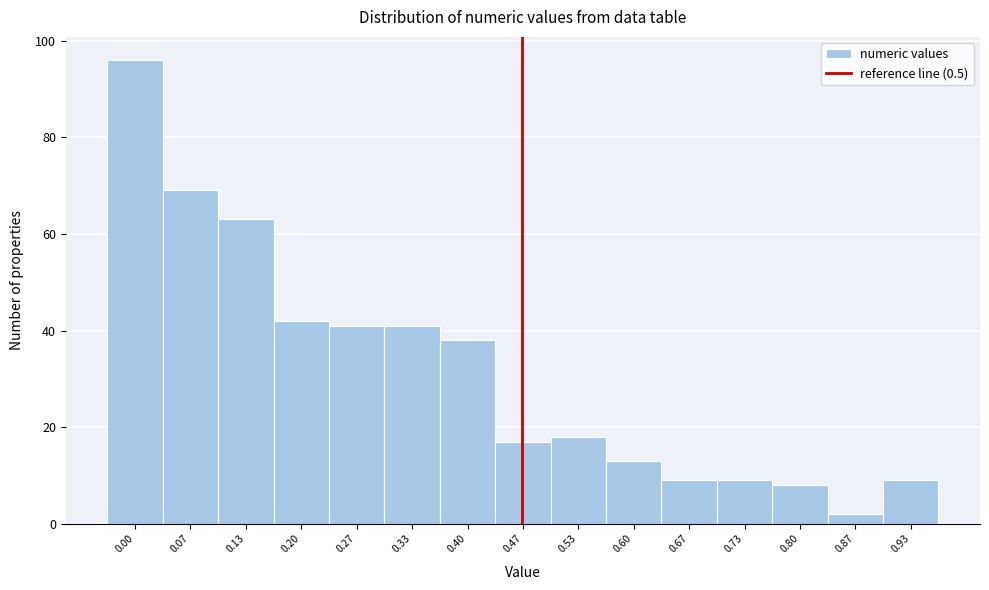

Reading left to right, list all the values displayed in this chart.

0.00=96	0.07=69	0.13=63	0.20=42	0.27=41	0.33=41	0.40=38	0.47=17	0.53=18	0.60=13	0.67=9	0.73=9	0.80=8	0.87=2	0.93=9